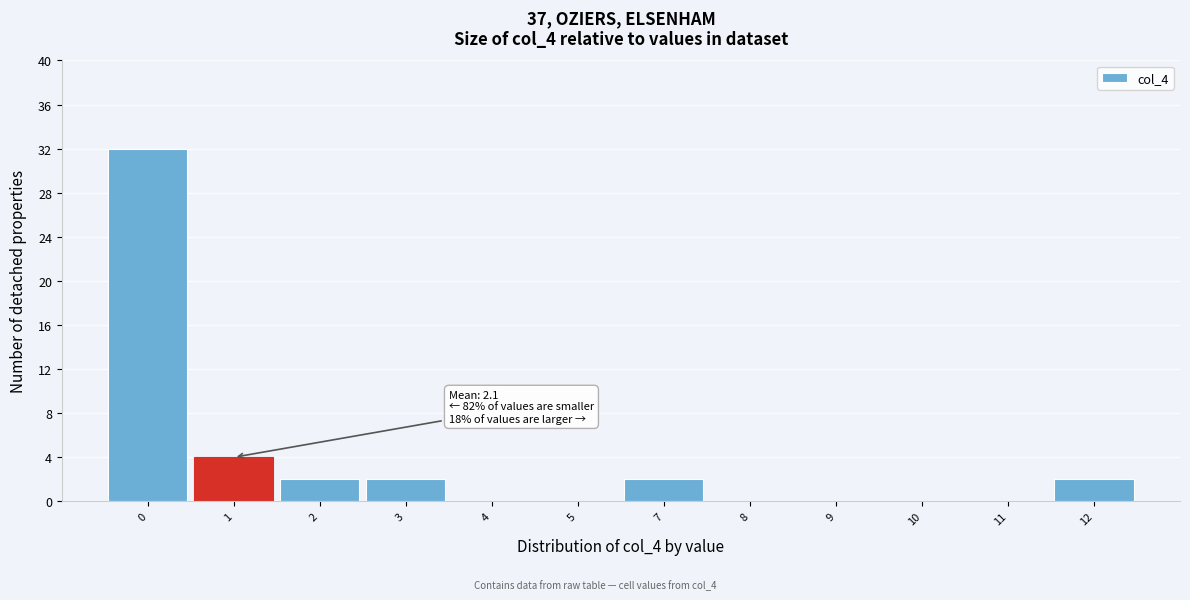

Reading right to left, list all the values displayed in this chart.

12=2	11=0	10=0	9=0	8=0	7=2	5=0	4=0	3=2	2=2	1=4	0=32